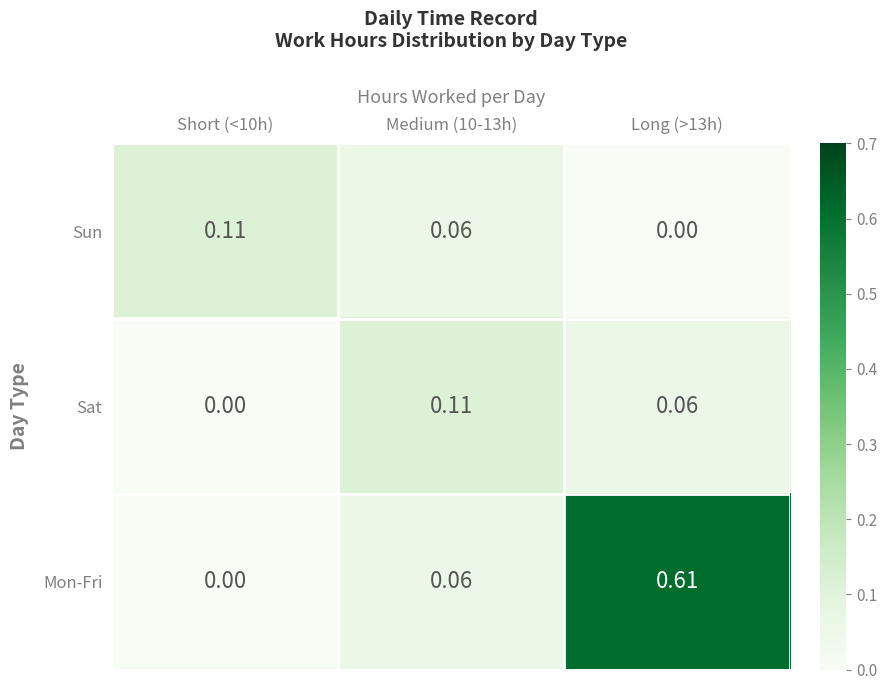

Which series has the largest range (max minus min)?

Mon-Fri